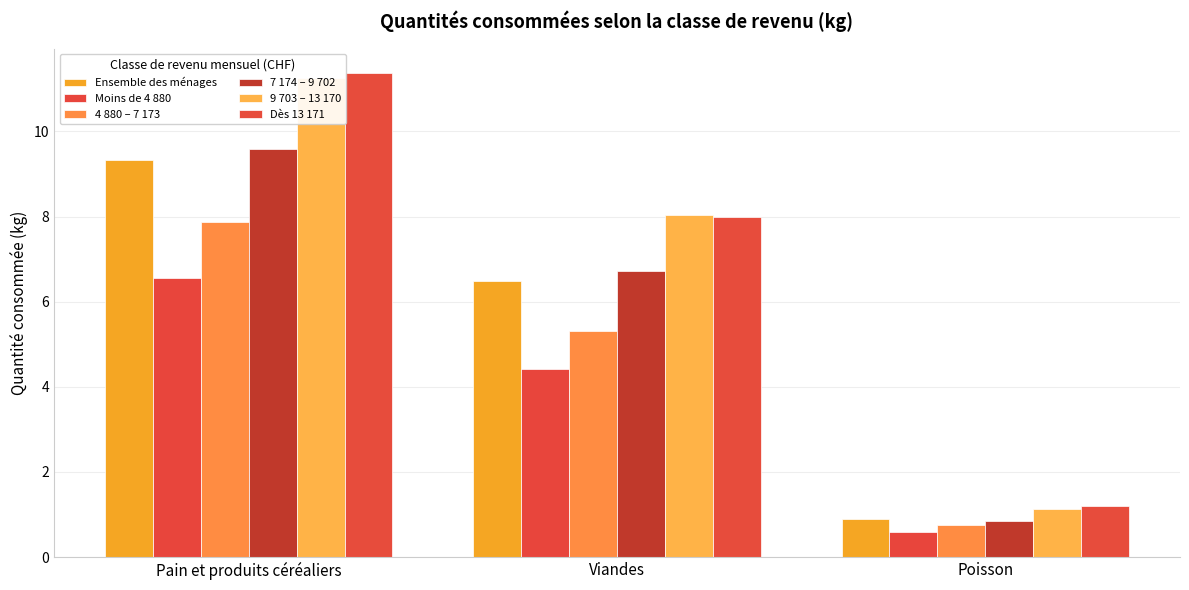

Which series has the widest spread of values?

Dès 13 171